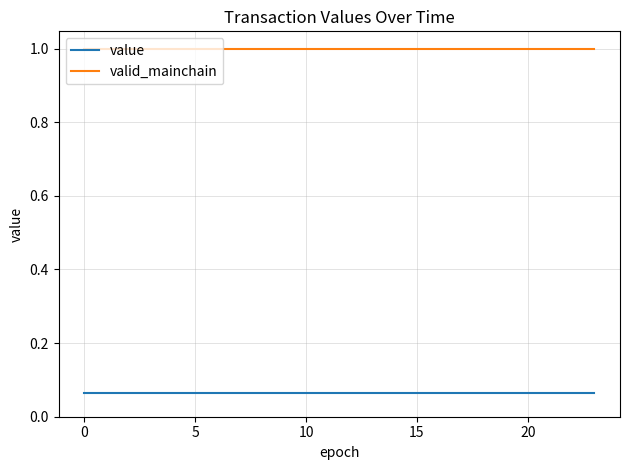

List the series in order of their overall mean, lowest first.

value, valid_mainchain